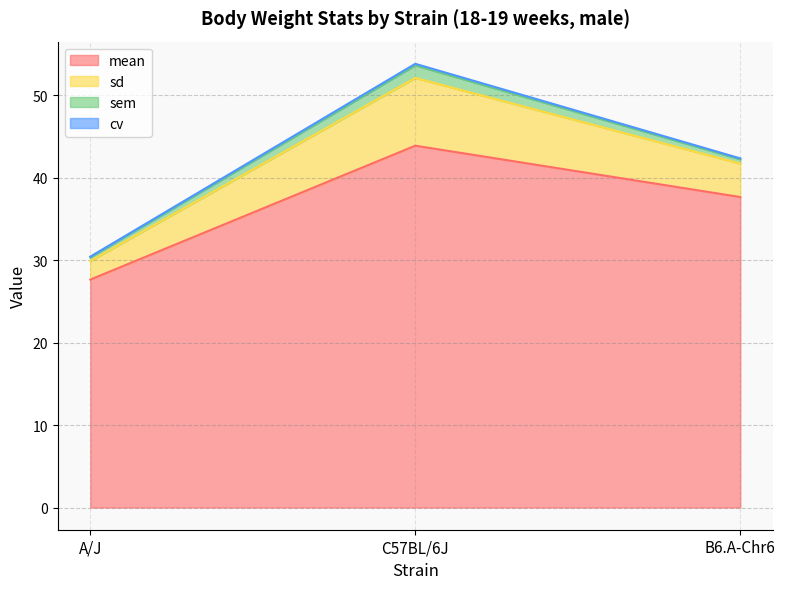

What is the maximum value shown in the chart?

43.9